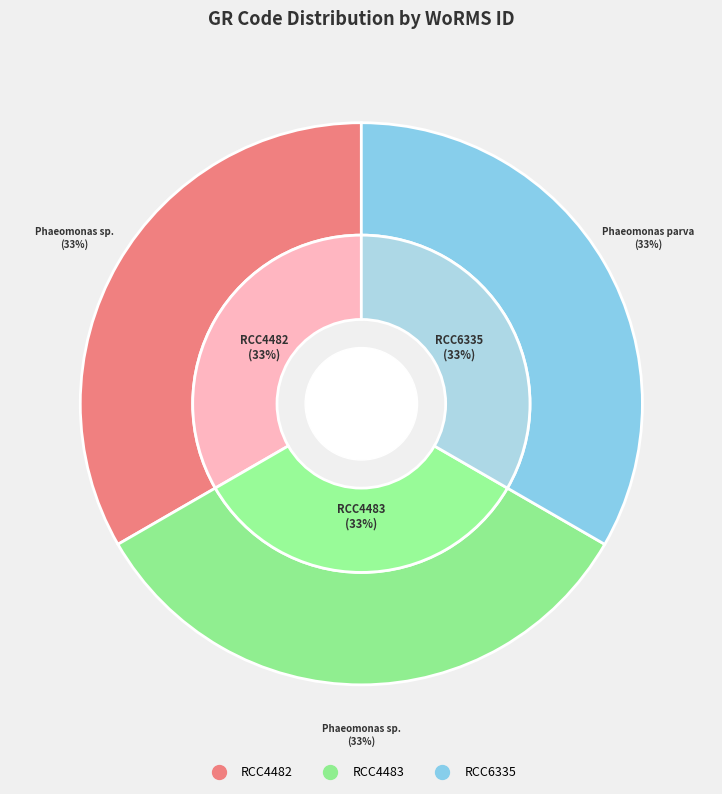

True or false: RCC4483 accounts for 27% of the total.

False